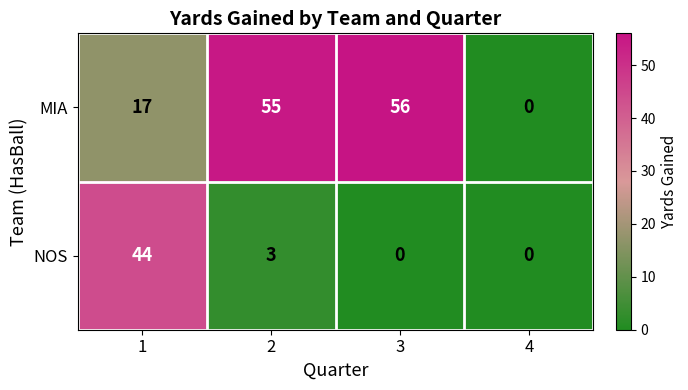

At which category is the sum across all series the highest?

1